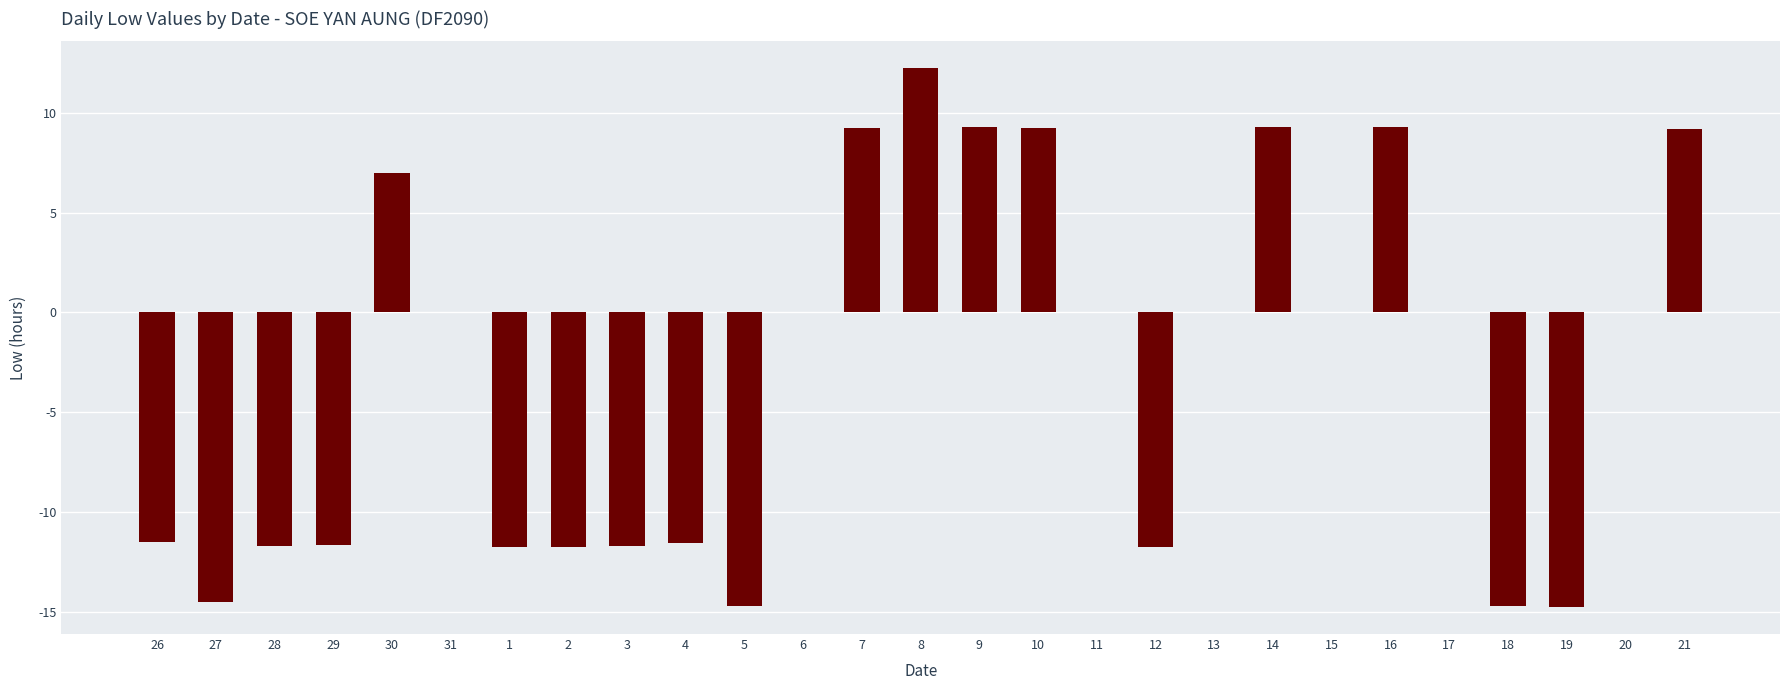

True or false: the data shows -11.6 at 4.

True